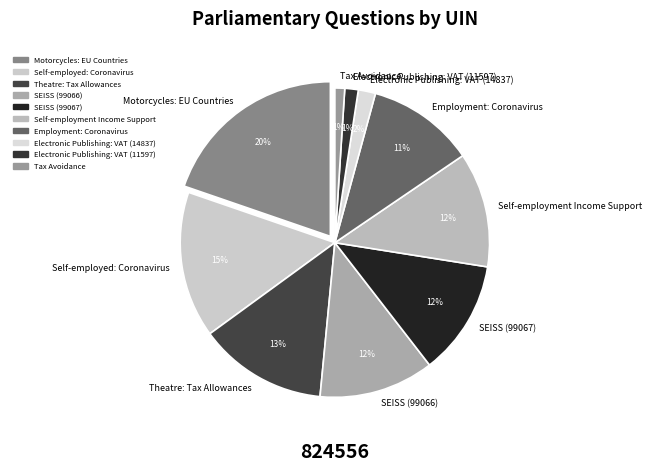

Count the number of slices in the pie.

10